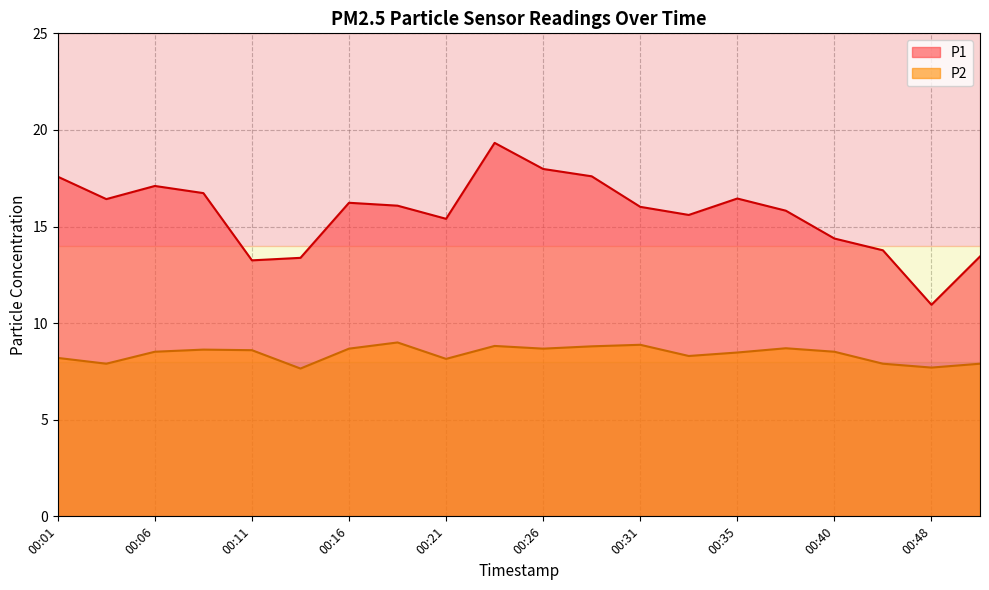

At which category is the sum across all series the highest?

00:23